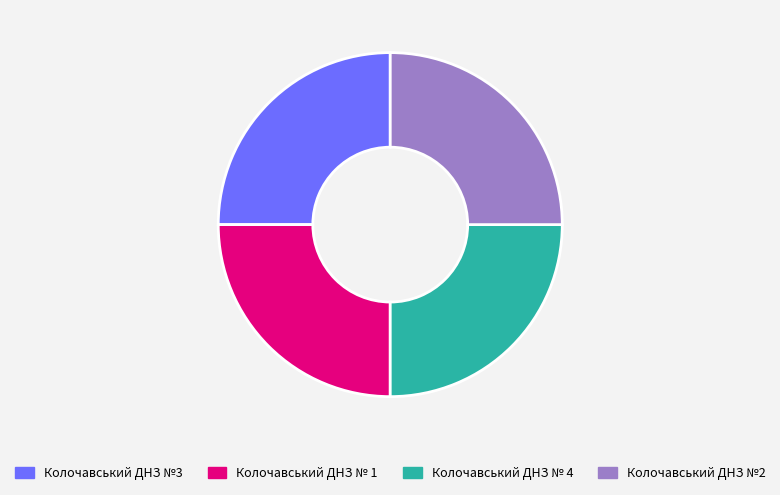

Does any single category account for the majority?

No